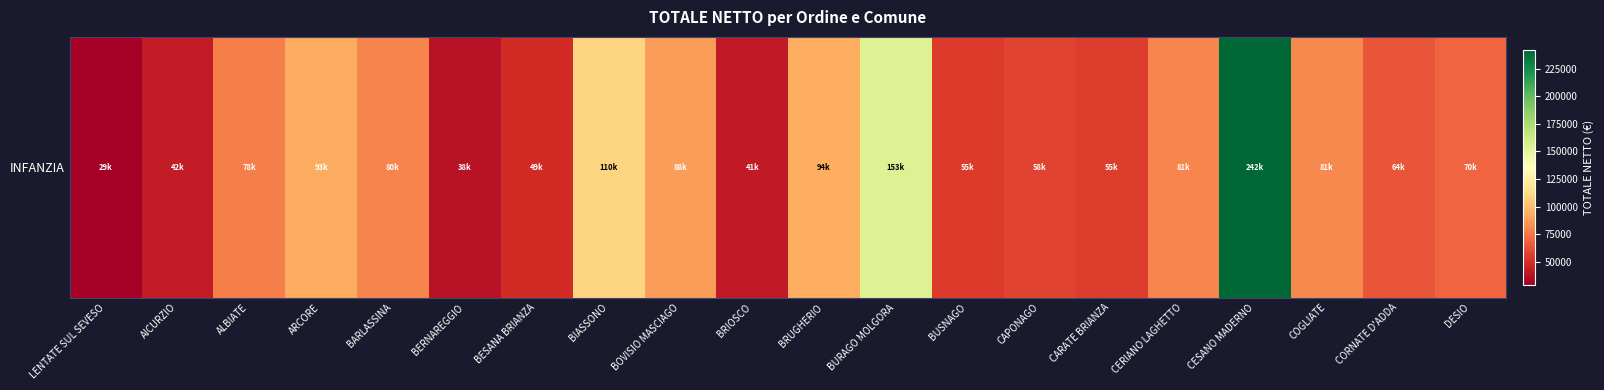

What is the change in value from BRUGHERIO to CARATE BRIANZA?

-38433.3